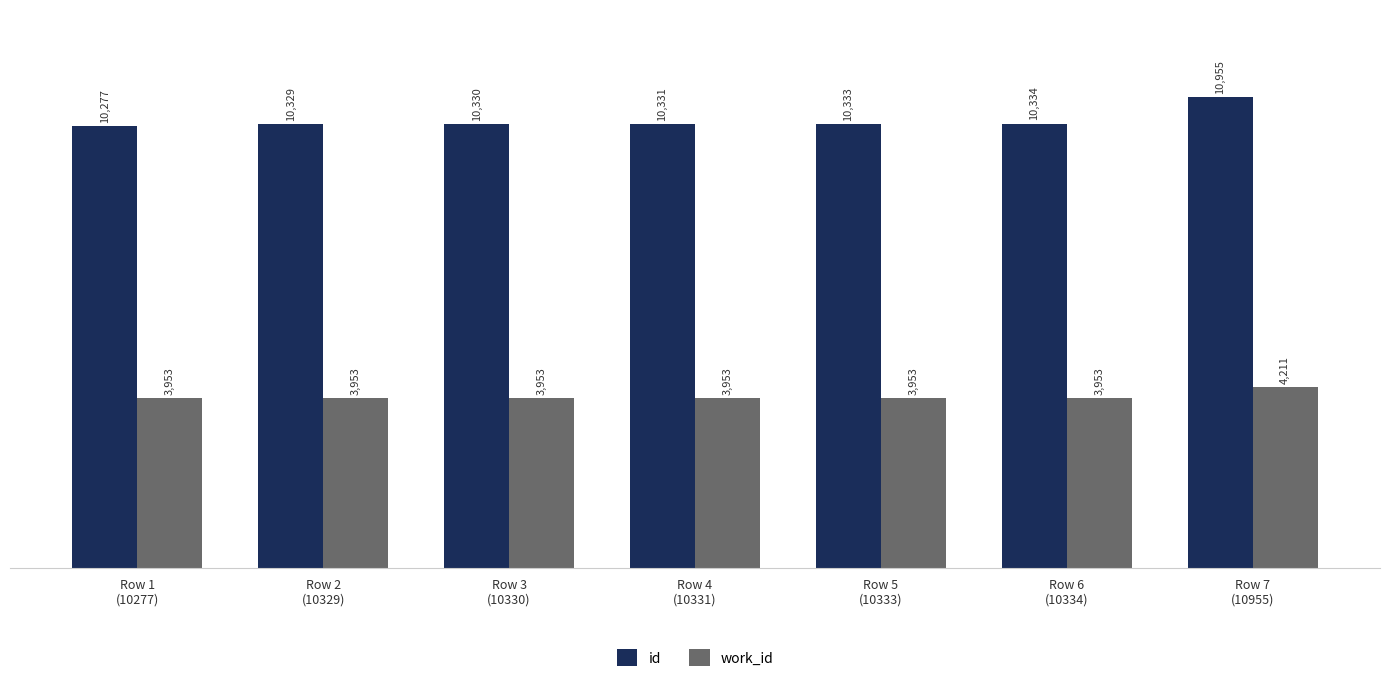

At which category does the chart reach its peak across all series?

Row 7
(10955)